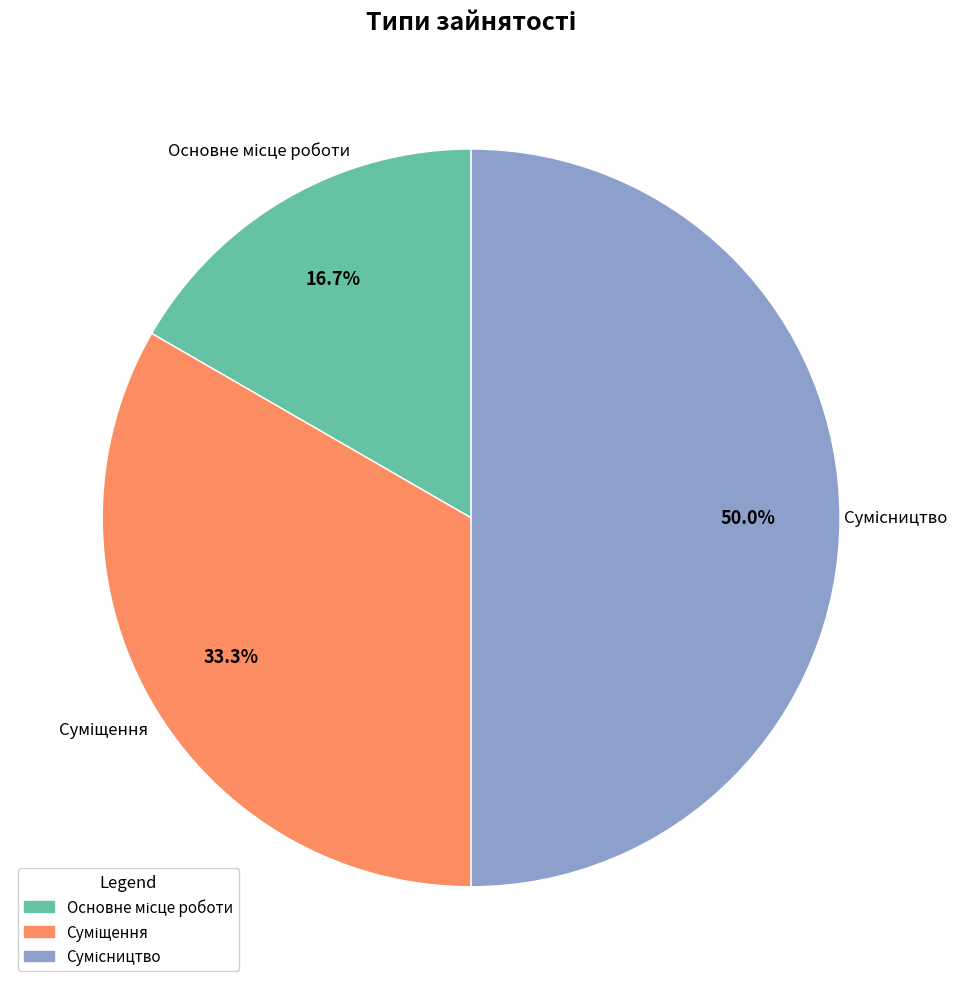

What is the smallest slice in the pie chart?

Основне місце роботи